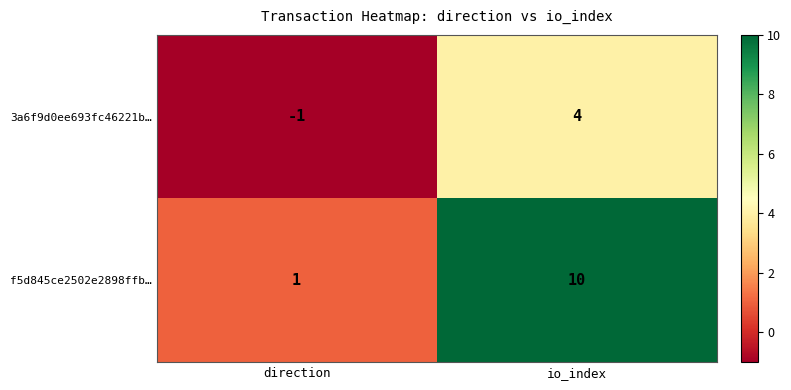

List the series in order of their peak value, highest first.

f5d845ce2502e2898ffb…, 3a6f9d0ee693fc46221b…